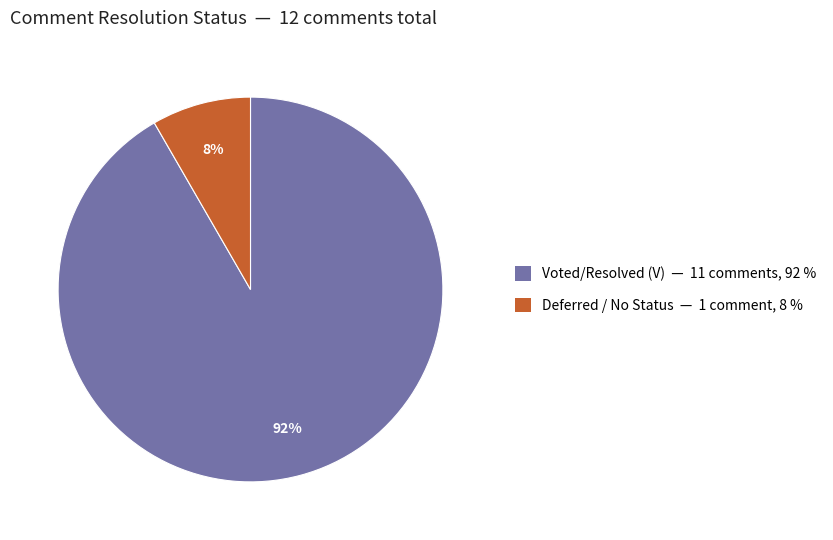

To the nearest percent, what is the average slice percentage?

50%